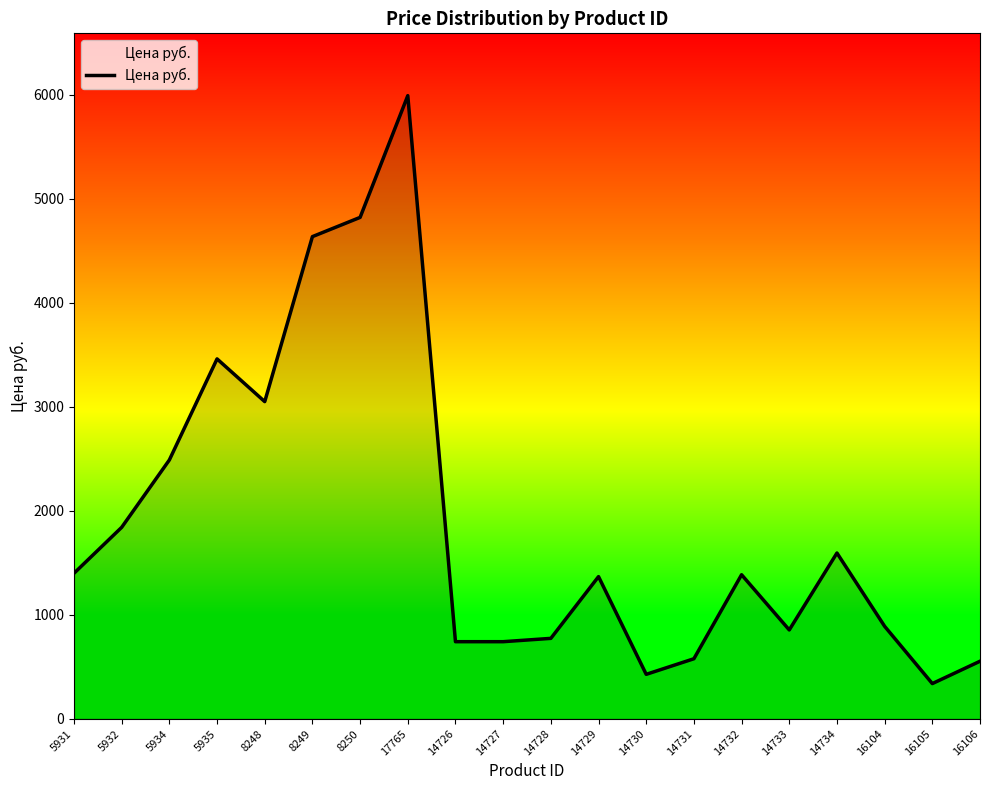

What is the difference between the maximum and minimum values?

5655